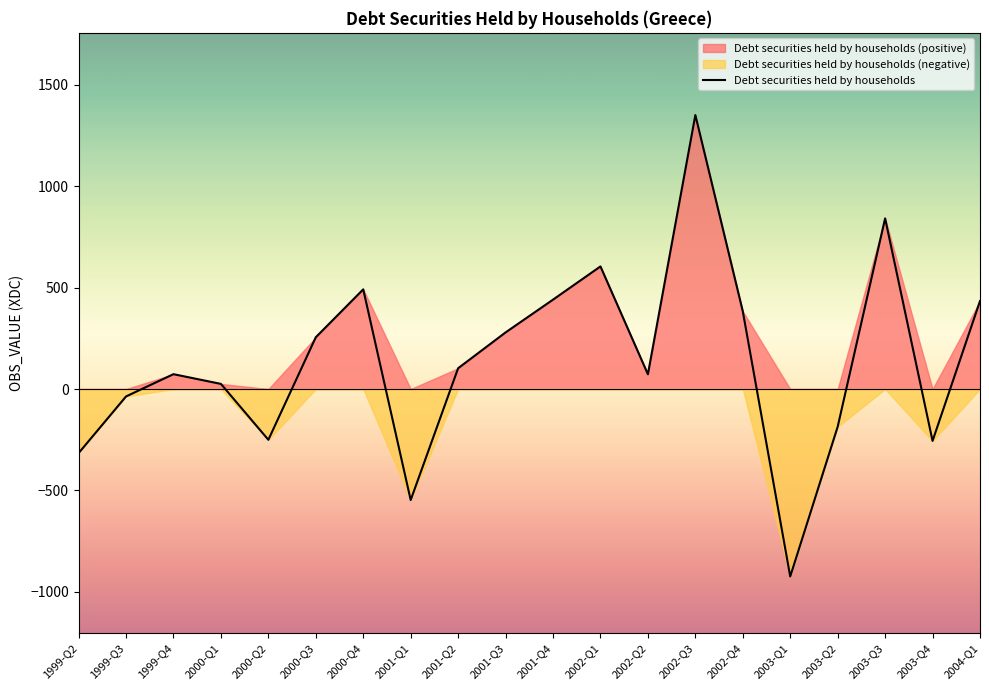

What is the change in value from 1999-Q3 to 2002-Q1?

+640.9